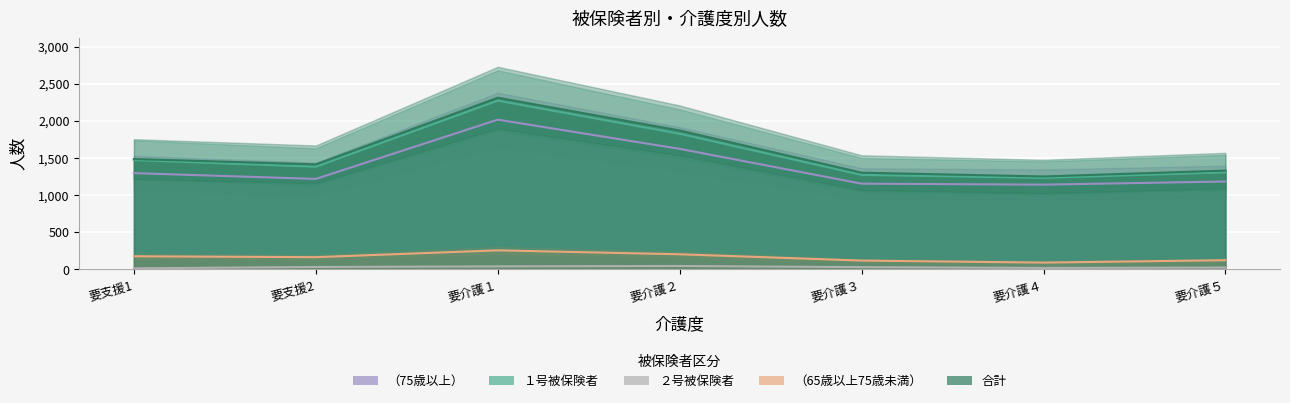

The value of （75歳以上） at 要介護４ is 1141. True or false?

True